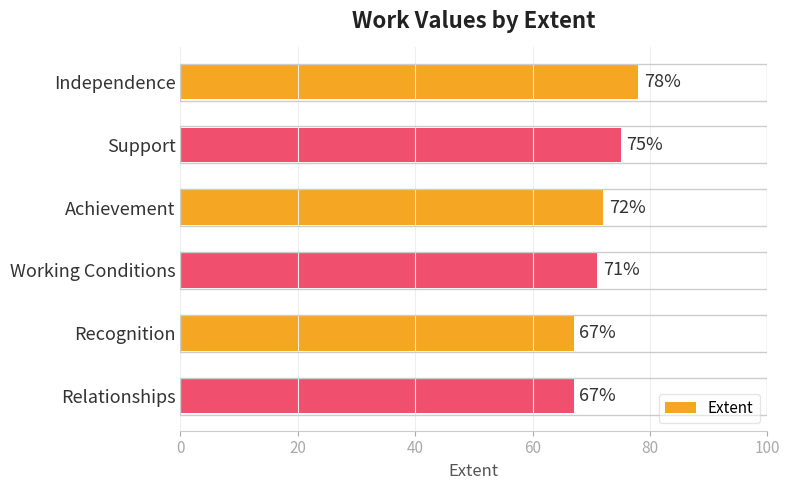

What is the average value?

72